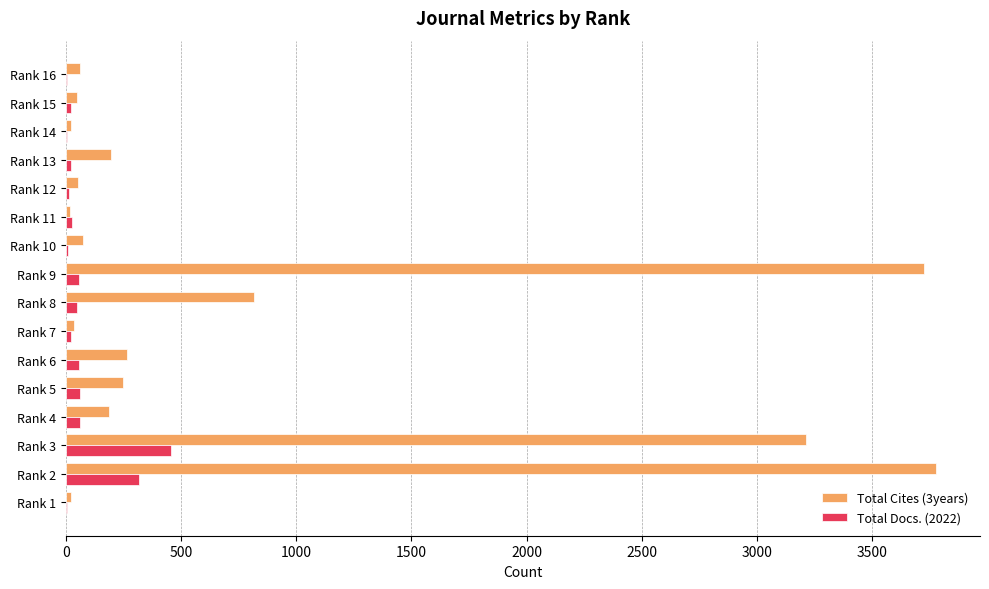

Which series has the largest total across all categories?

Total Cites (3years)